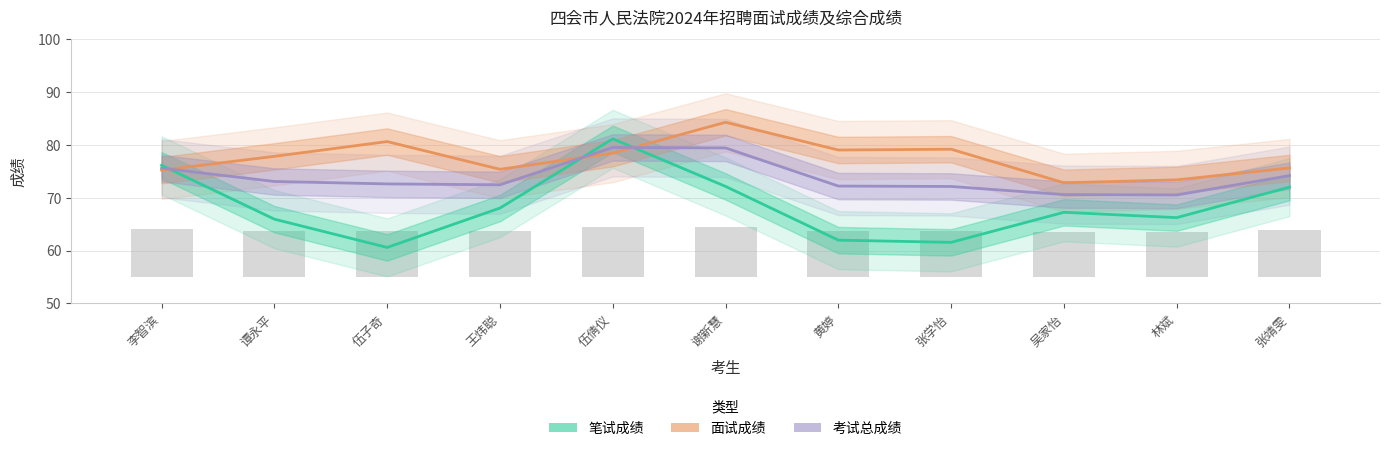

True or false: 笔试成绩 has a value of 132.5 at 伍倩仪.

False